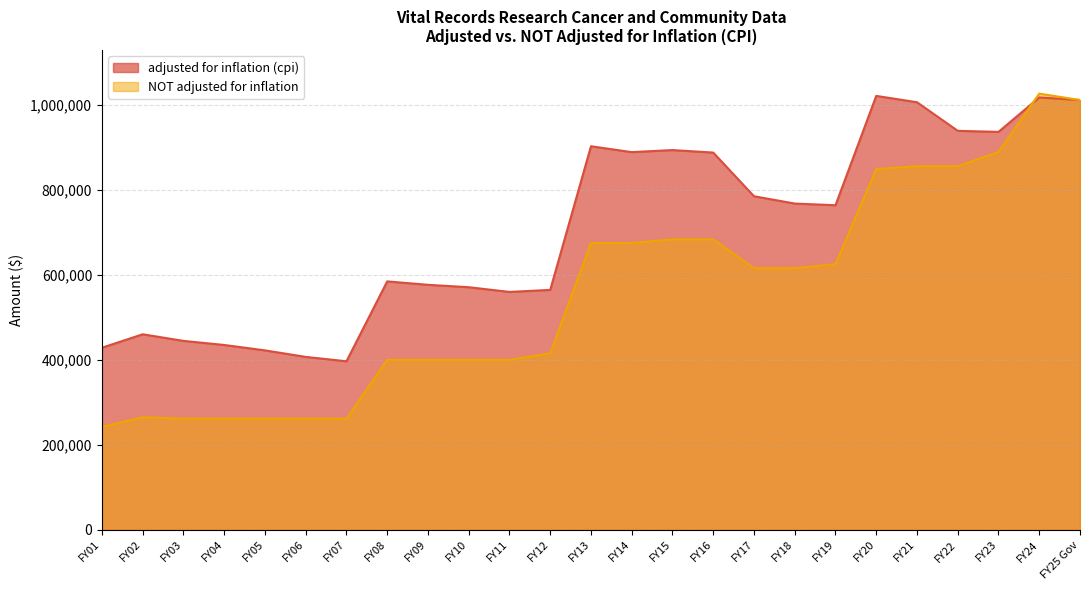

What value does the adjusted for inflation (cpi) series have at FY25 Gov, to the nearest 10?

1011360